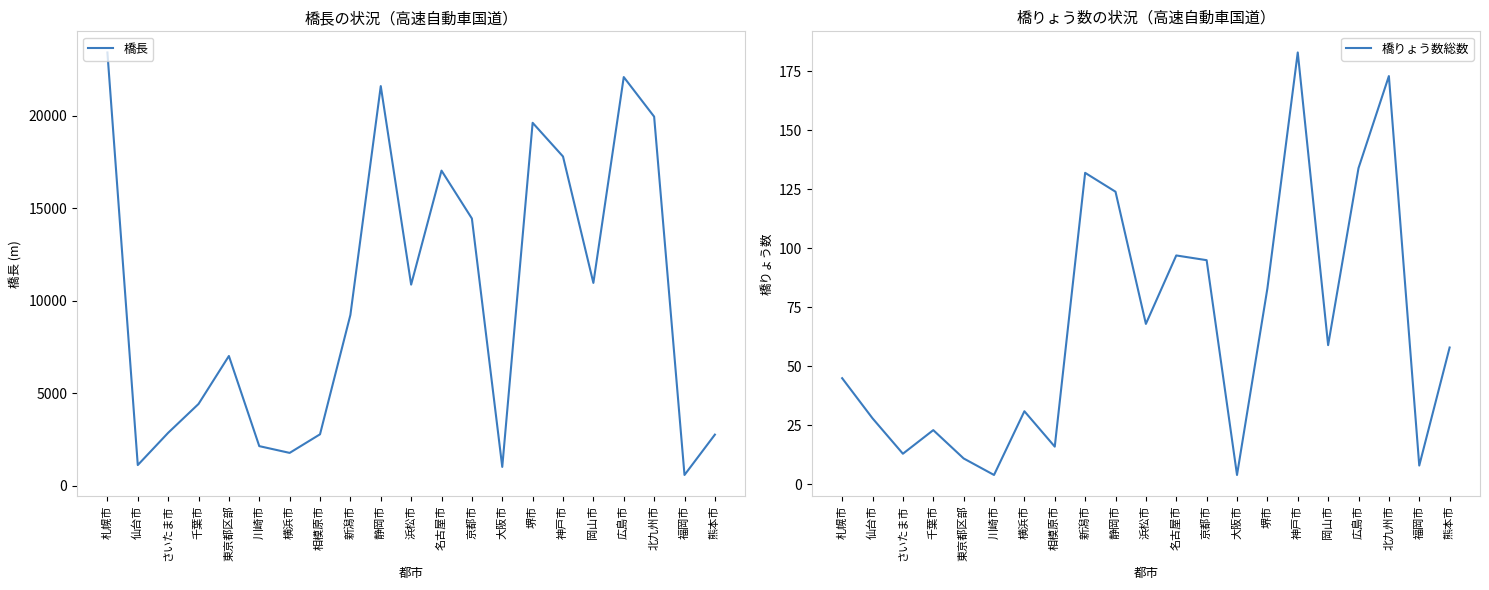

What is the difference between the maximum and minimum values in the 橋長 series?

22855